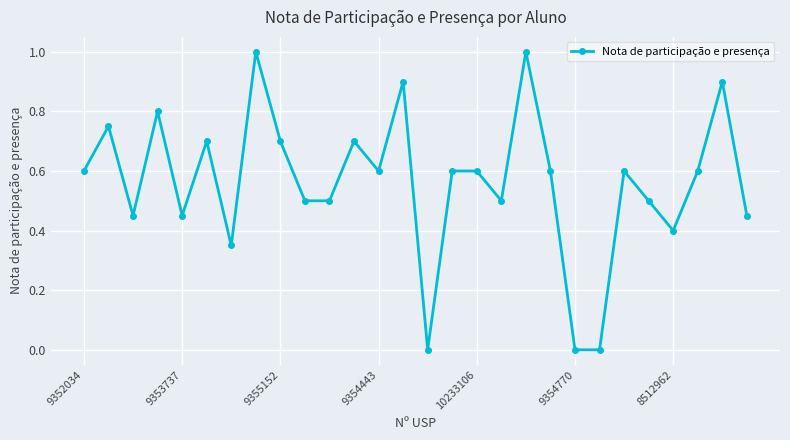

True or false: the data has more than 1 interior local peaks.

True